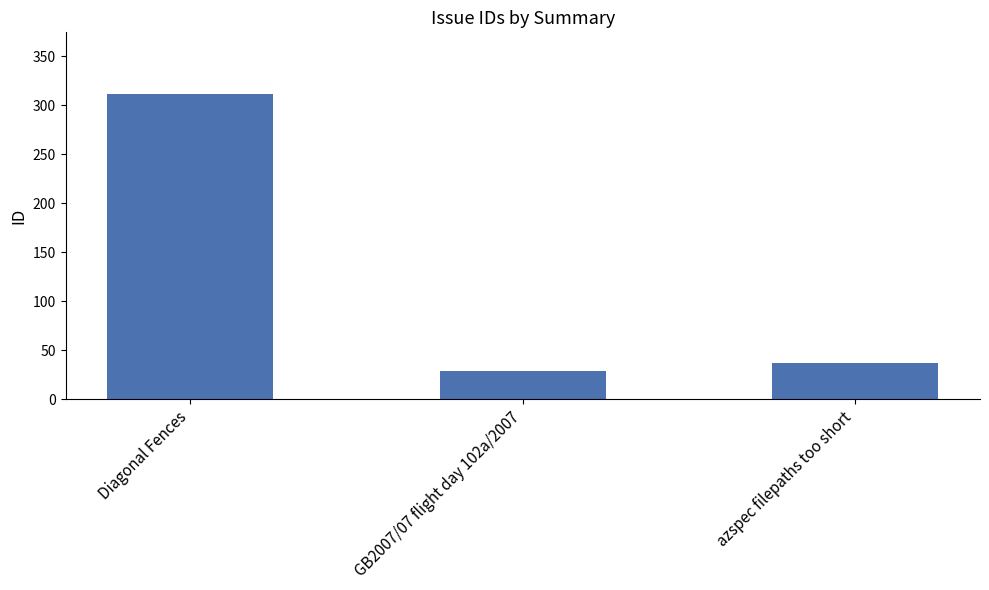

List the labels in order of value, smallest first.

GB2007/07 flight day 102a/2007, azspec filepaths too short, Diagonal Fences